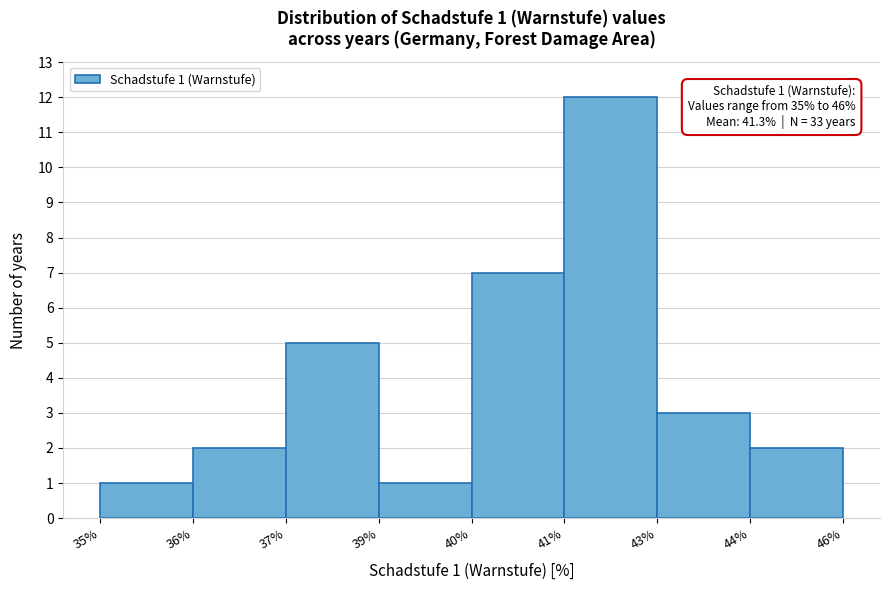

Reading left to right, what are all the values shown in this chart?

35%=1	36%=2	37%=5	39%=1	40%=7	41%=12	43%=3	44%=2